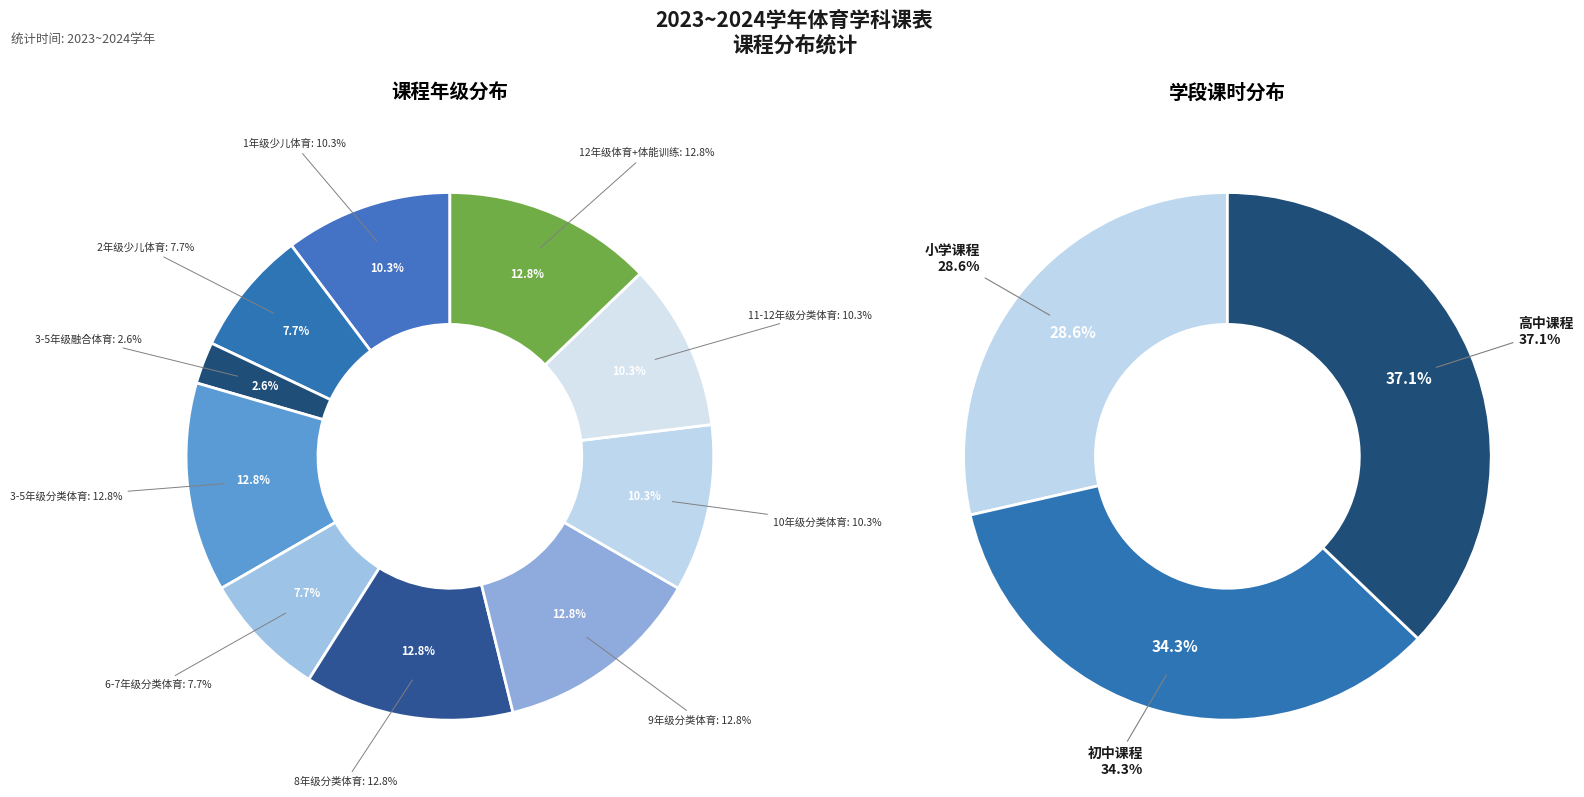

To the nearest percent, what is the combined percentage of 12年级体育+体能训练 and 1年级少儿体育?

23%